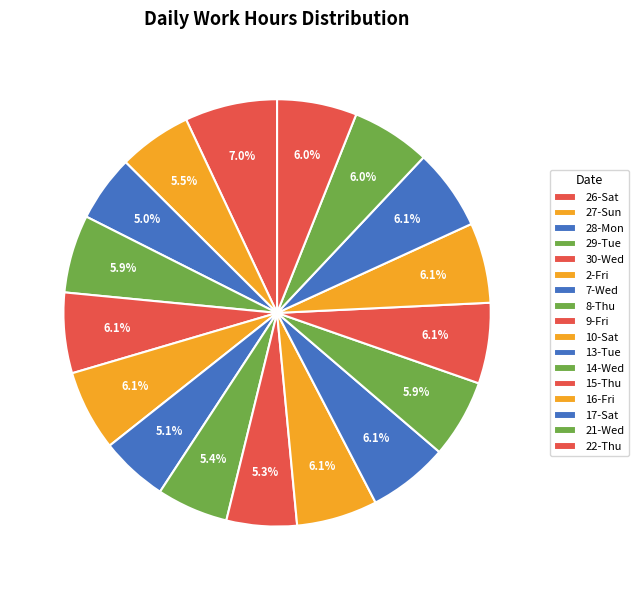

Rank the categories by value from highest to lowest.

26-Sat, 17-Sat, 10-Sat, 2-Fri, 15-Thu, 13-Tue, 30-Wed, 16-Fri, 22-Thu, 21-Wed, 14-Wed, 29-Tue, 27-Sun, 8-Thu, 9-Fri, 7-Wed, 28-Mon